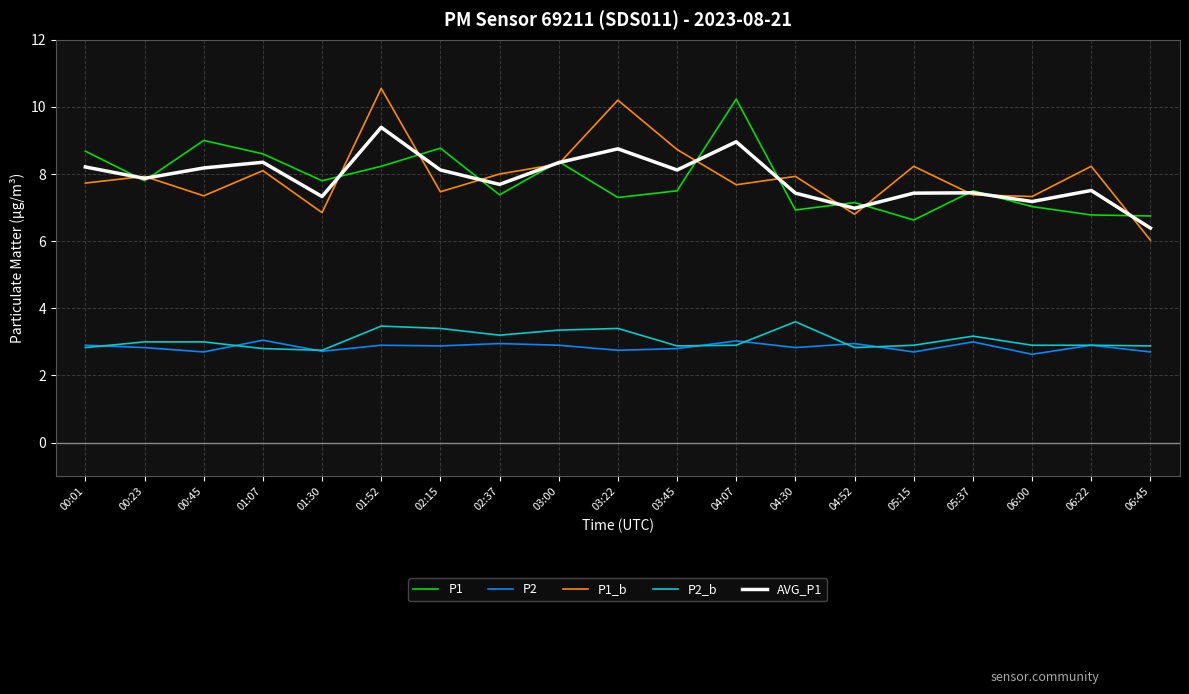

Is this an area chart (filled region under the line)?

No